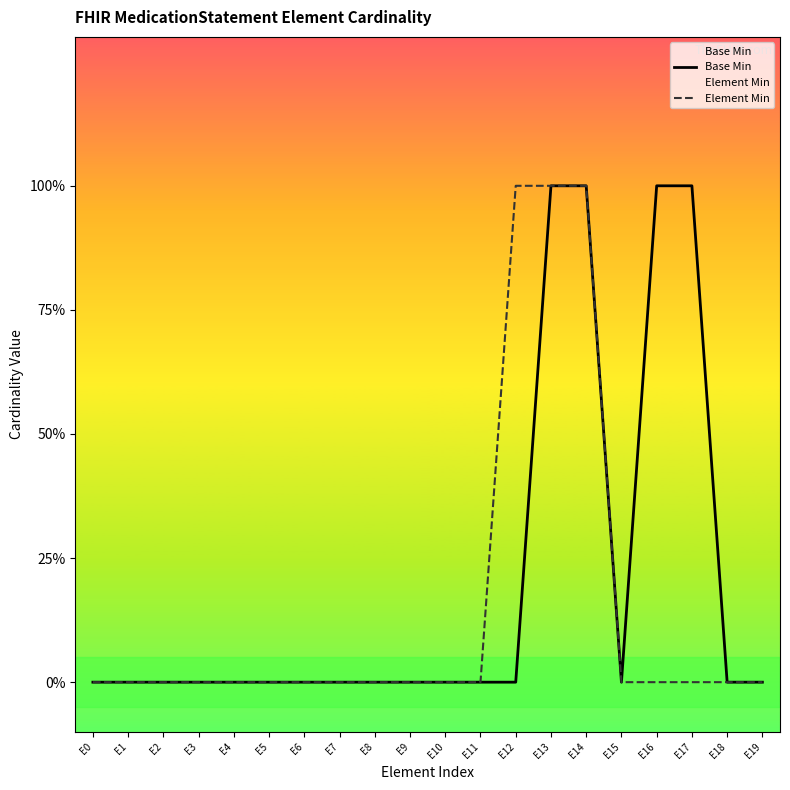

True or false: Element Min and Base Min intersect in this chart.

False